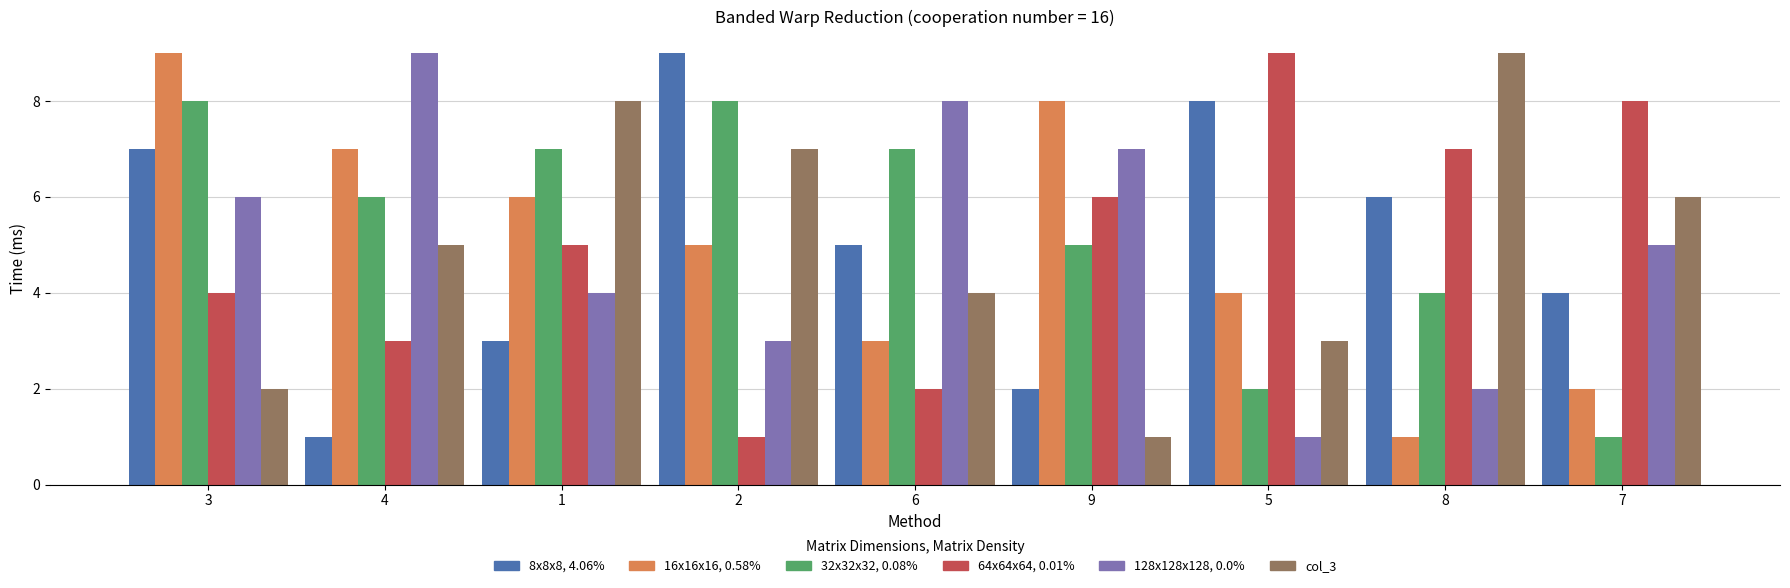

What is the maximum value shown in the chart?

9